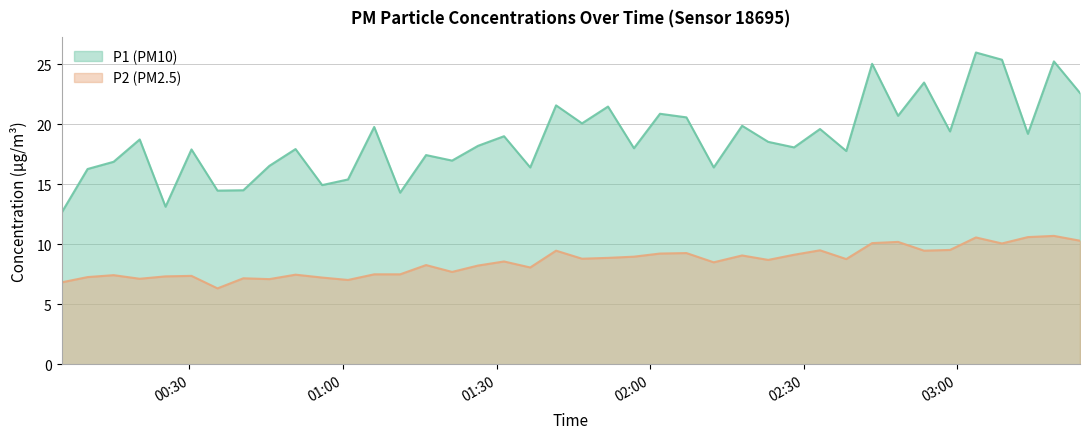

What is the value of the P2 point at the 2nd from the left?

7.3